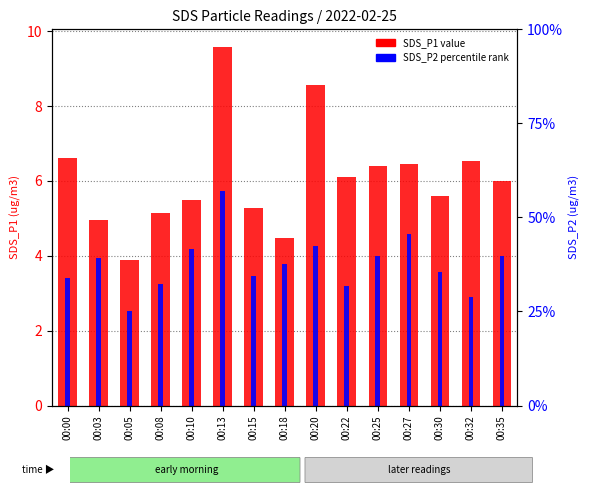

At 00:00, list the series in order from smallest to largest.

SDS_P2, SDS_P1